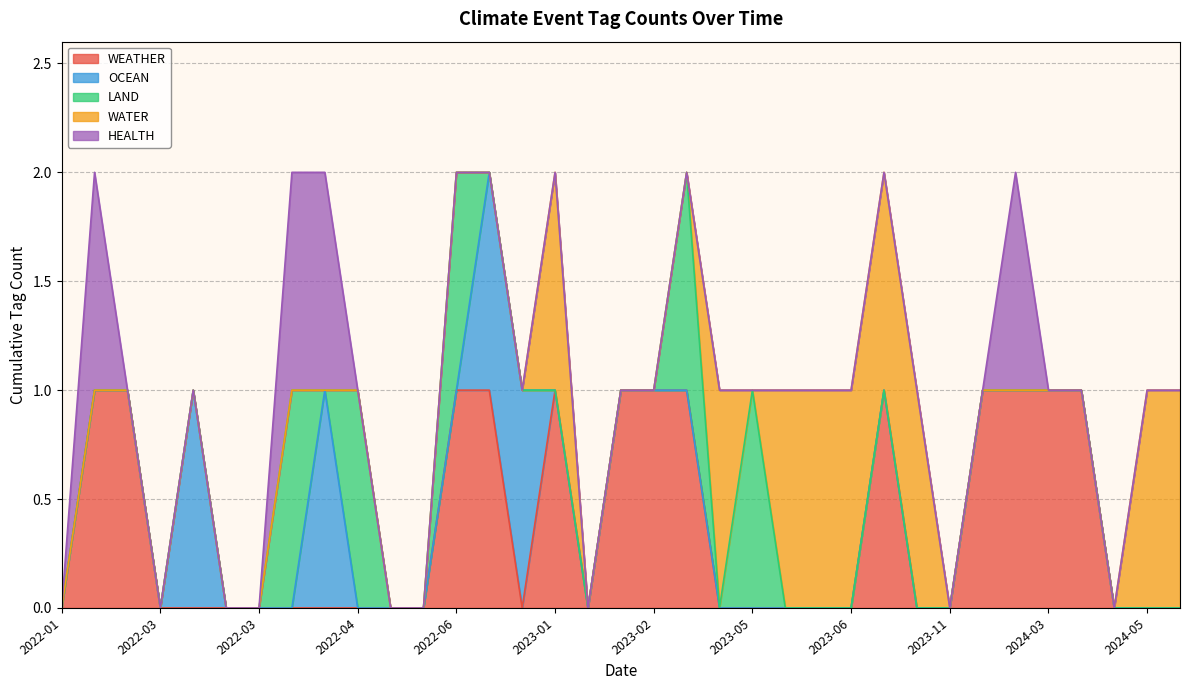

Which series has the widest spread of values?

WEATHER